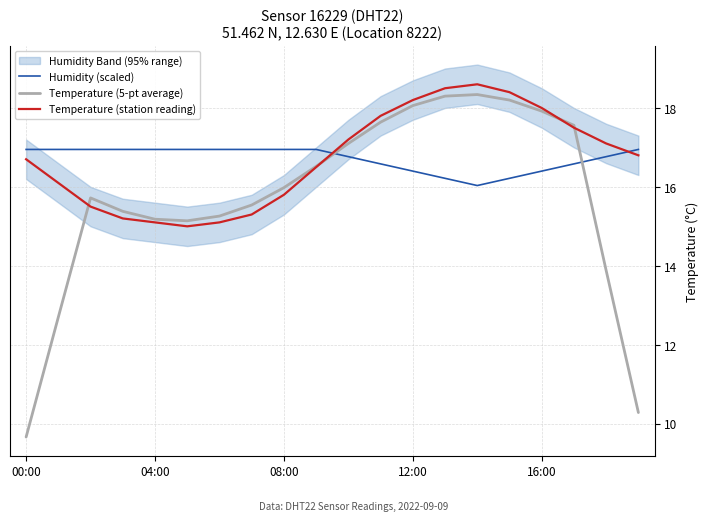

What is the difference between the second highest and second lowest values in the Temperature (station reading) series?

3.4